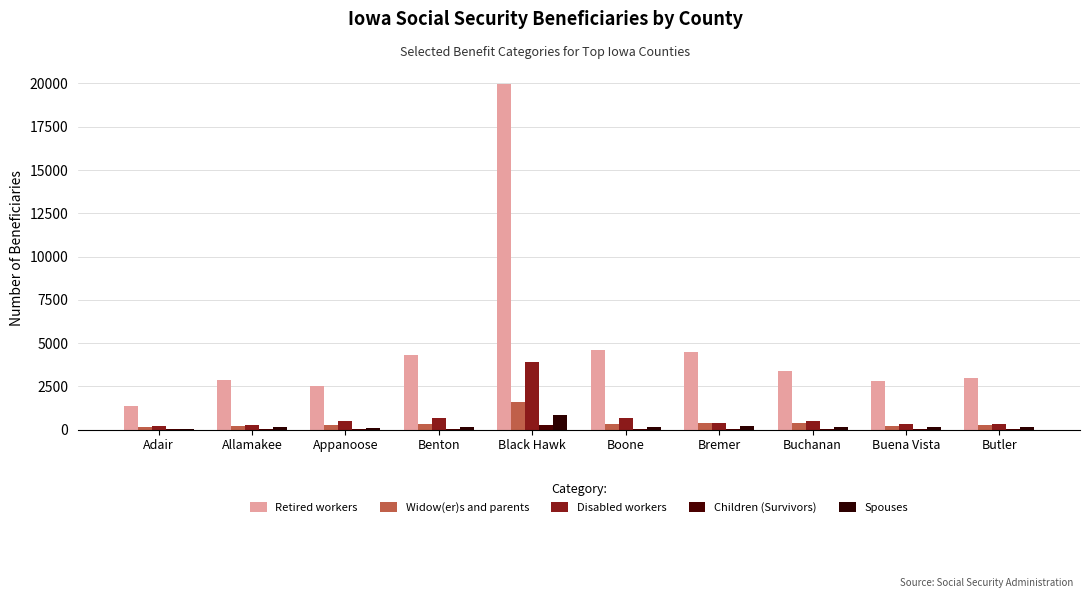

What is the value of the Children (Survivors) bar at the 9th from the left?

30